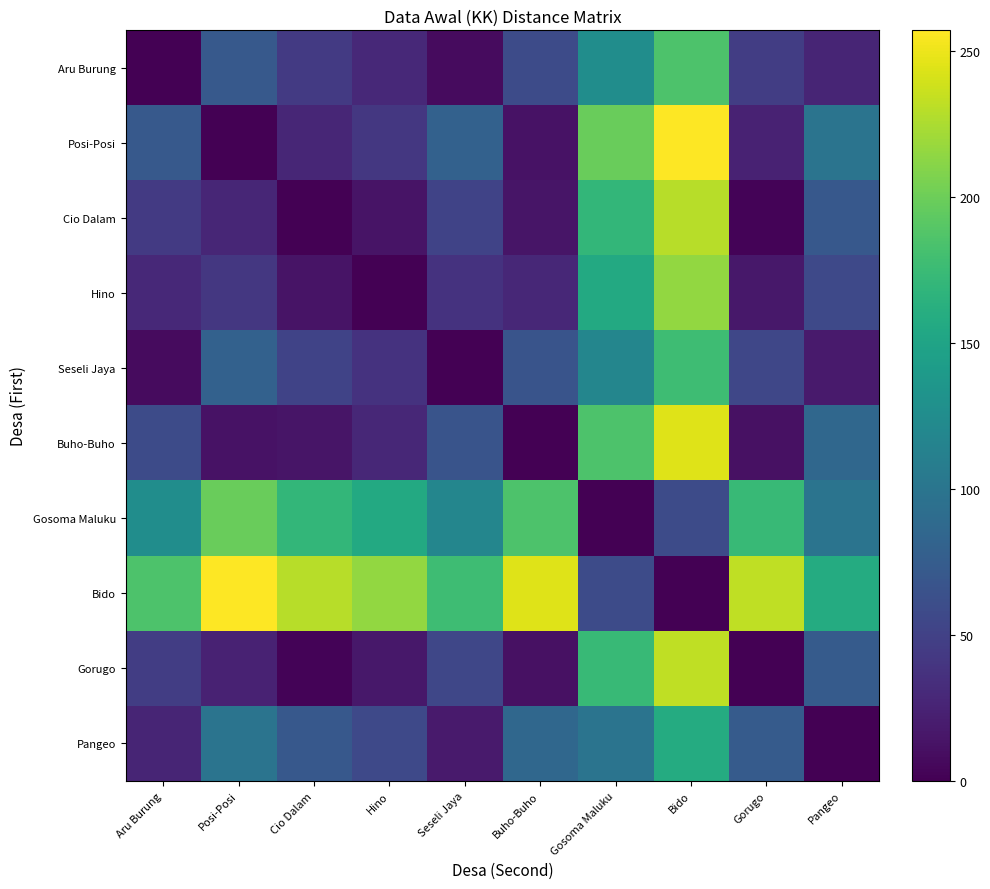

Which series has the largest range (max minus min)?

Posi-Posi